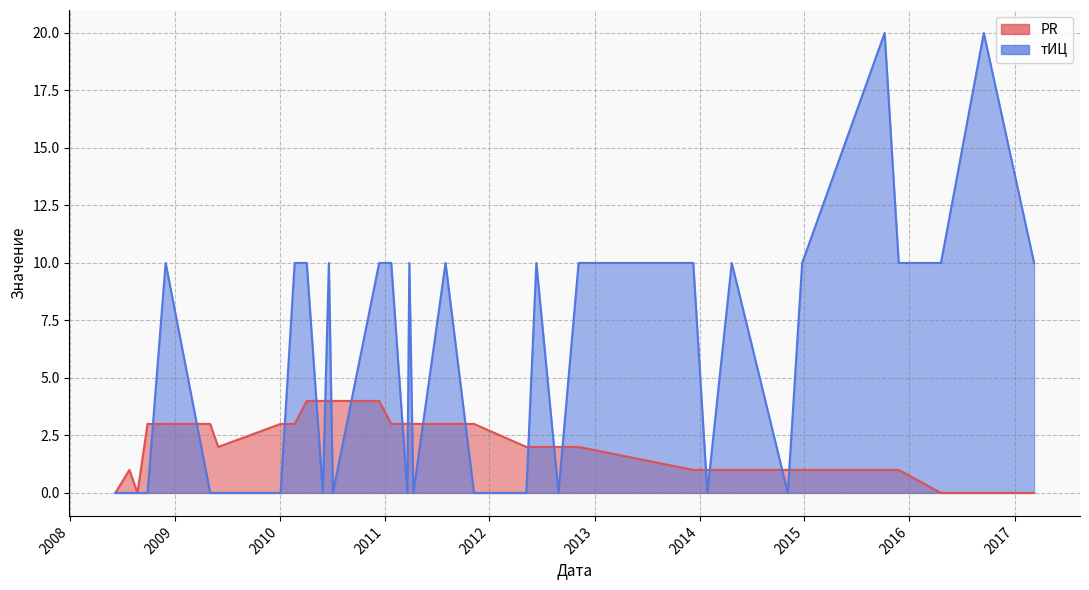

Reading left to right, extract all data points from this chart.

PR: 0	1	0	3	3	3	2	3	3	4	4	4	4	4	3	3	3	3	3	3	2	2	2	2	1	1	1	1	1	1	1	0	0	0
тИЦ: 0	0	0	0	10	0	0	0	10	10	0	10	0	10	10	0	10	0	10	0	0	10	0	10	10	0	10	0	10	20	10	10	20	10